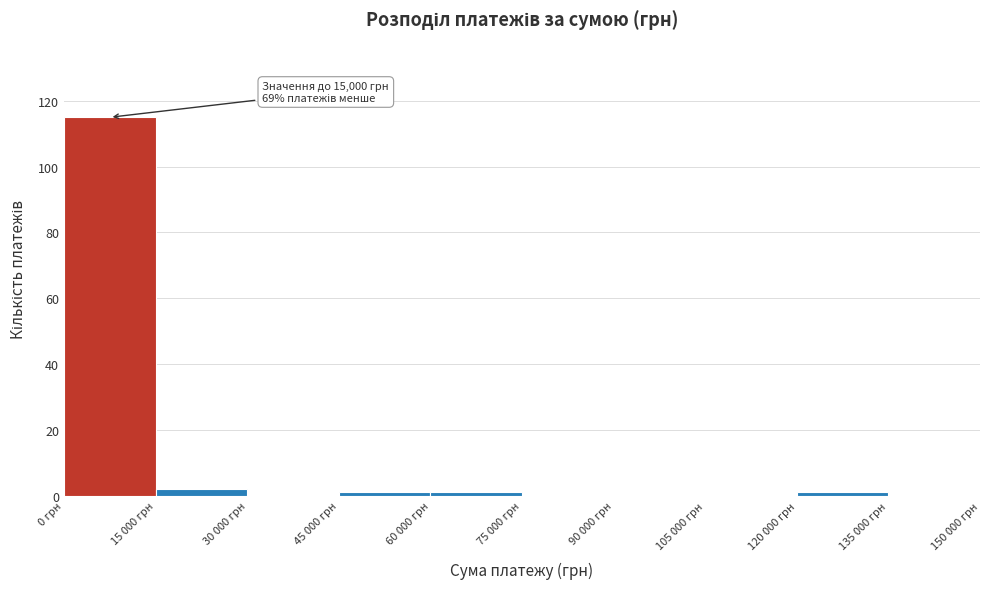

Reading right to left, extract all data points from this chart.

135 000 грн=0	120 000 грн=1	105 000 грн=0	90 000 грн=0	75 000 грн=0	60 000 грн=1	45 000 грн=1	30 000 грн=0	15 000 грн=2	0 грн=115